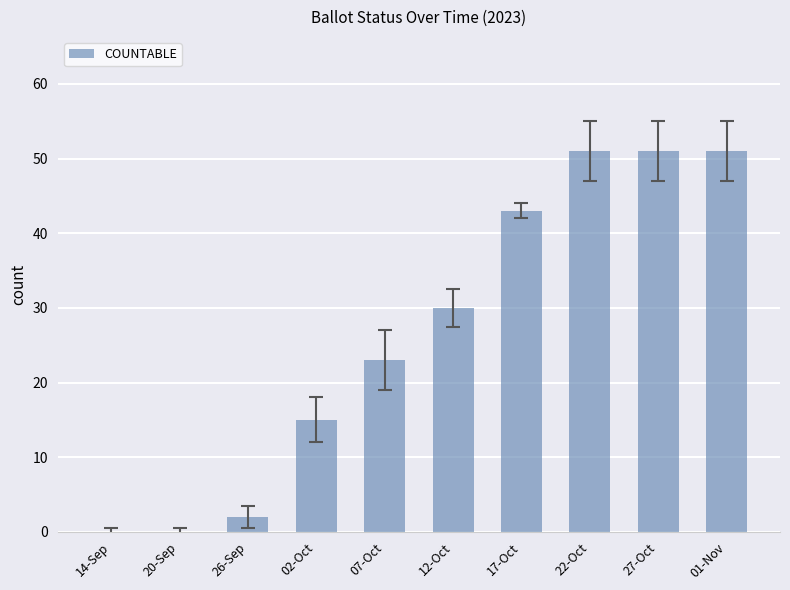

Is it true that the value at 01-Nov is 51?

True